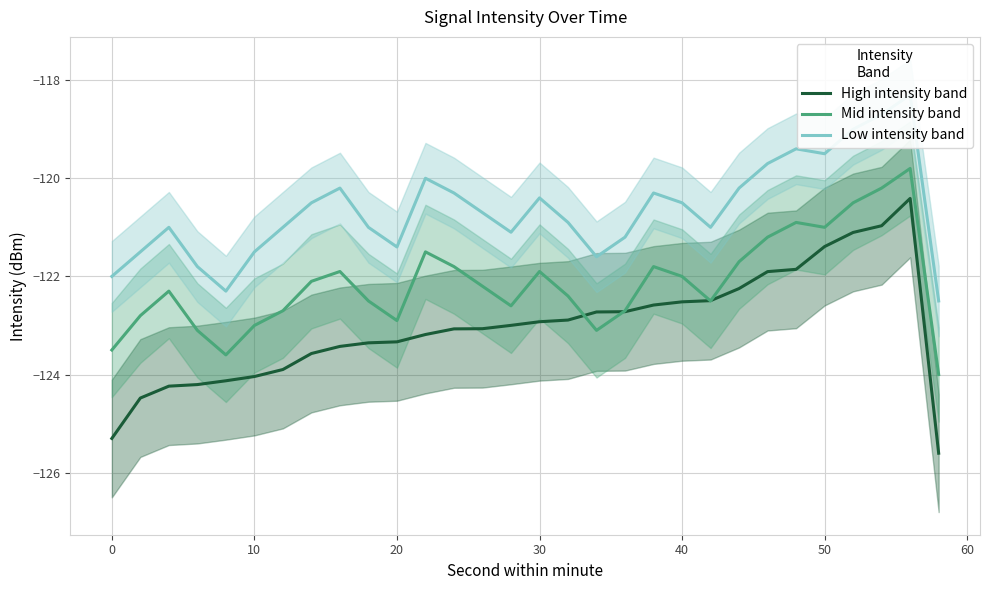

What is the minimum value for Mid intensity band?

-124.0